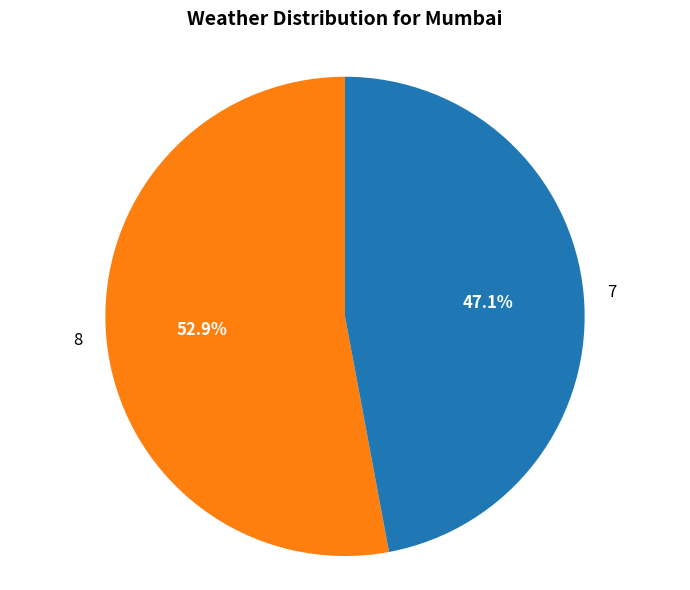

To the nearest percent, what is the difference between the largest and smallest slice percentages?

6%